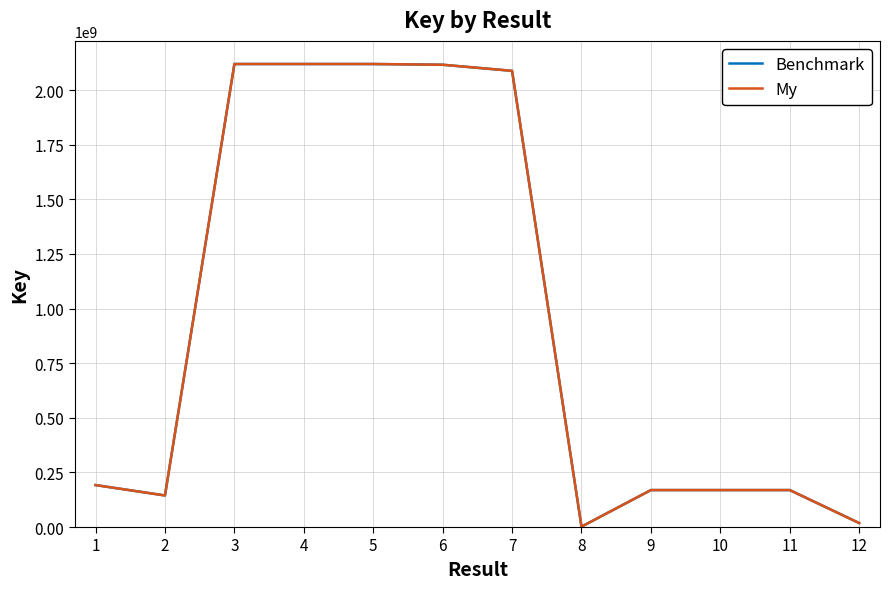

Rank the series at 12 from lowest to highest value.

Benchmark, My